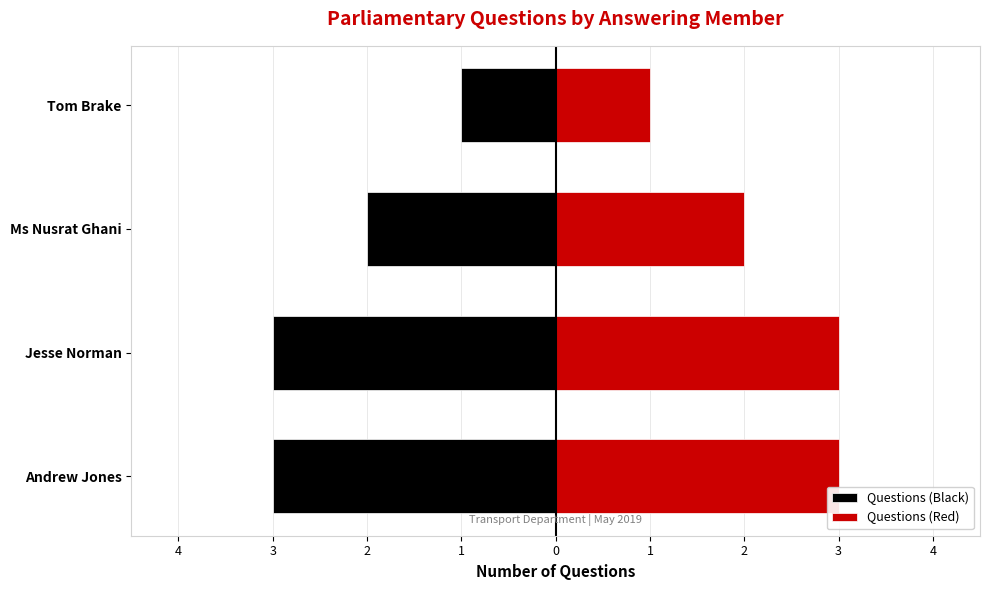

Reading left to right, list all the values displayed in this chart.

Questions (Black): -3	-3	-2	-1
Questions (Red): 3	3	2	1